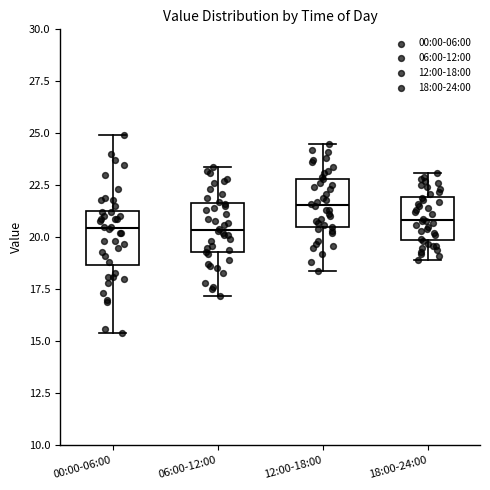

Where is the lower edge of the box for 18:00-24:00 on the y-axis? The values are not printed on the chart, so give them approximately, as read against the axis.

20.0